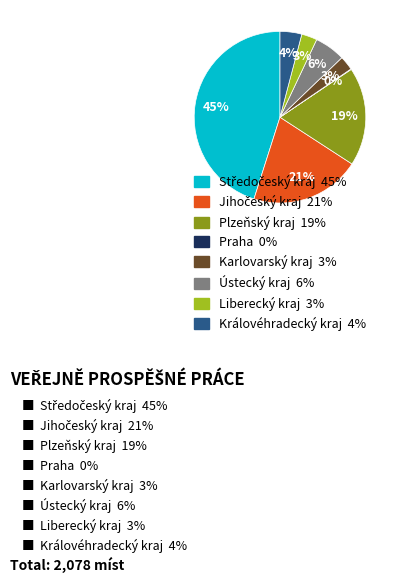

Combined, do Ústecký kraj and Karlovarský kraj account for over 50%?

No